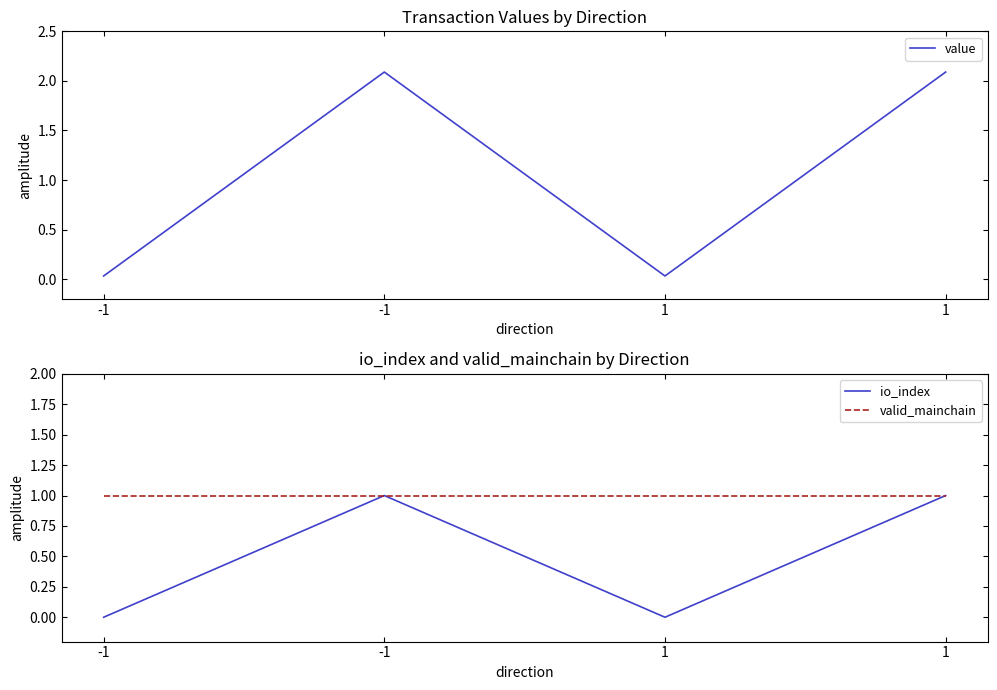

At which label does value first exceed 2?

-1